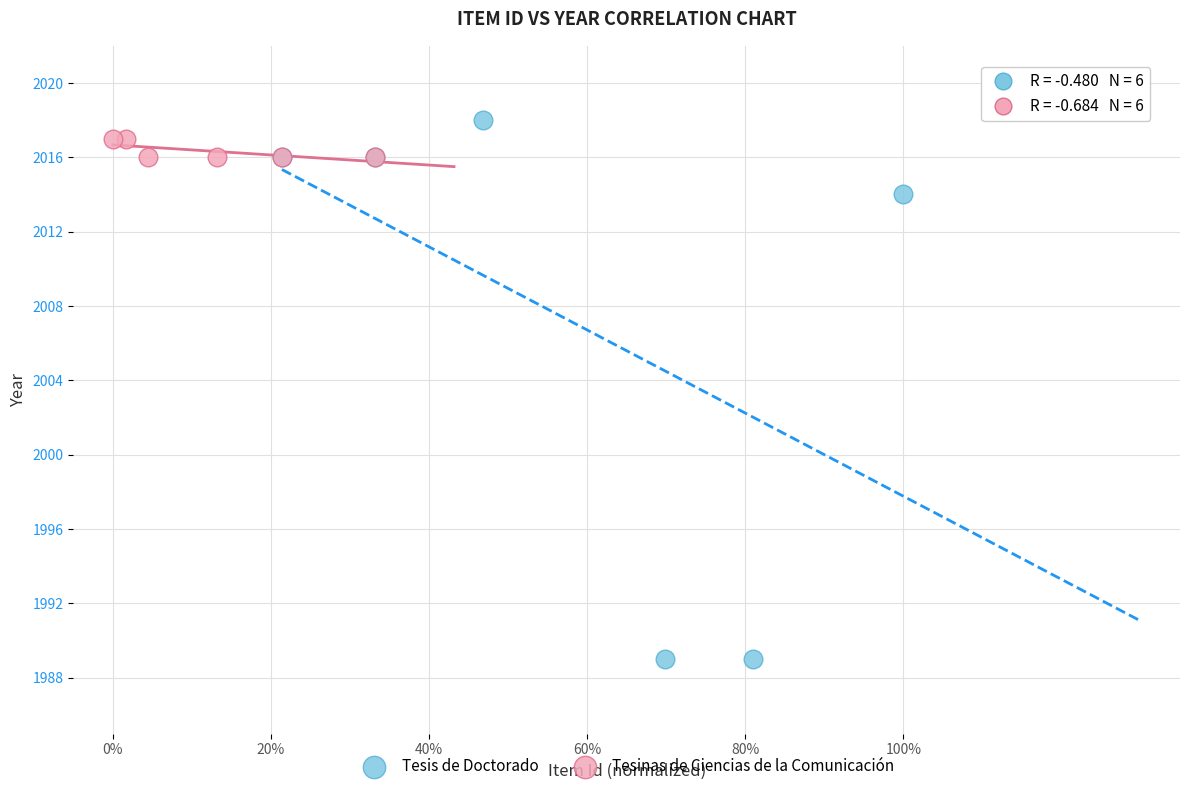

Which series contains the lowest Y value?

Tesis de Doctorado